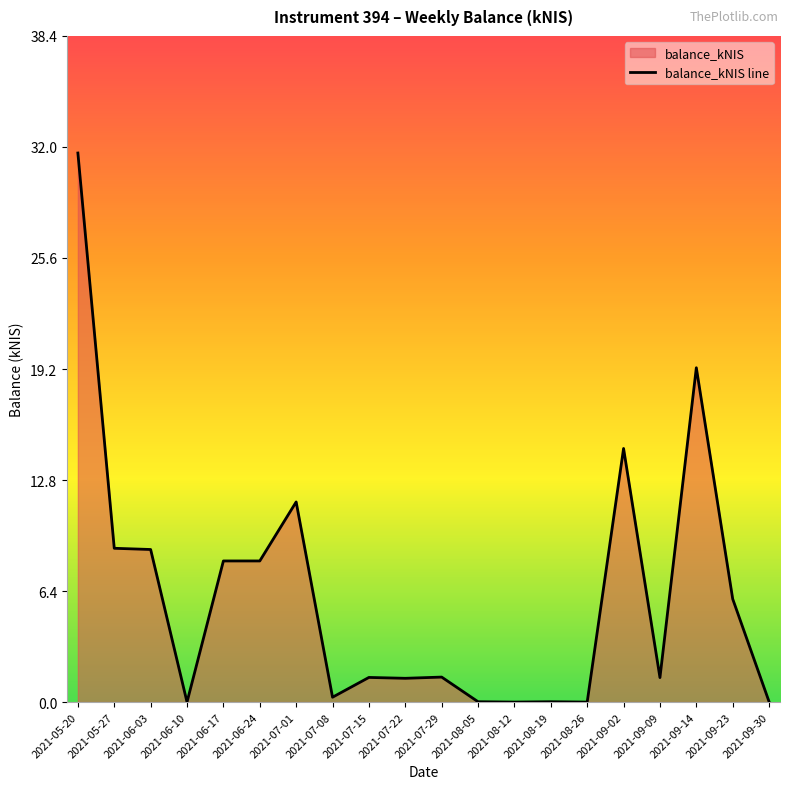

The chart shows a value of 21.0 at 2021-08-26. True or false?

False